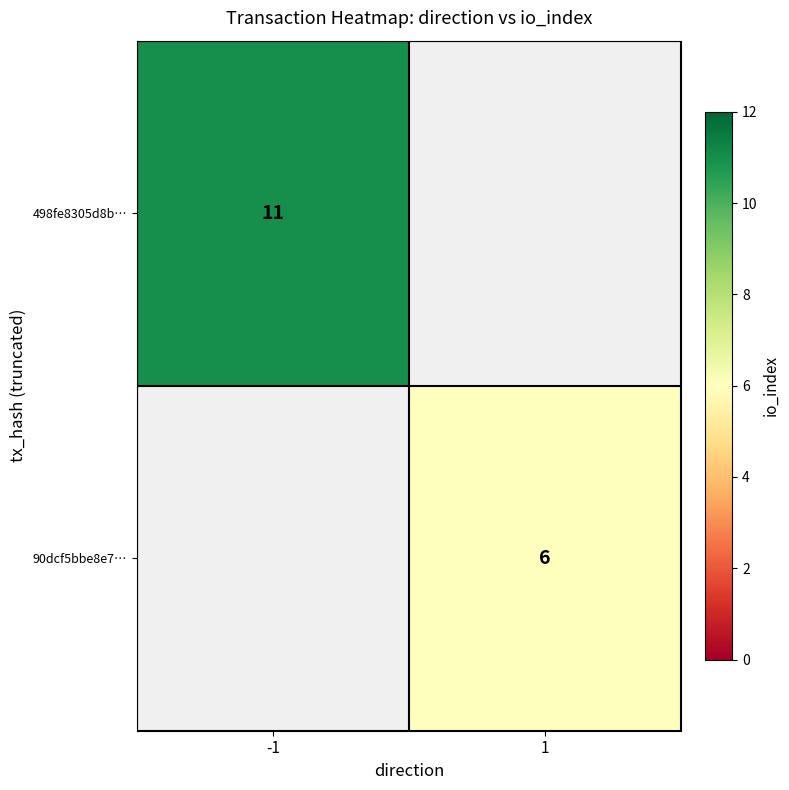

Is it true that 498fe8305d8b… equals 11 at -1?

True